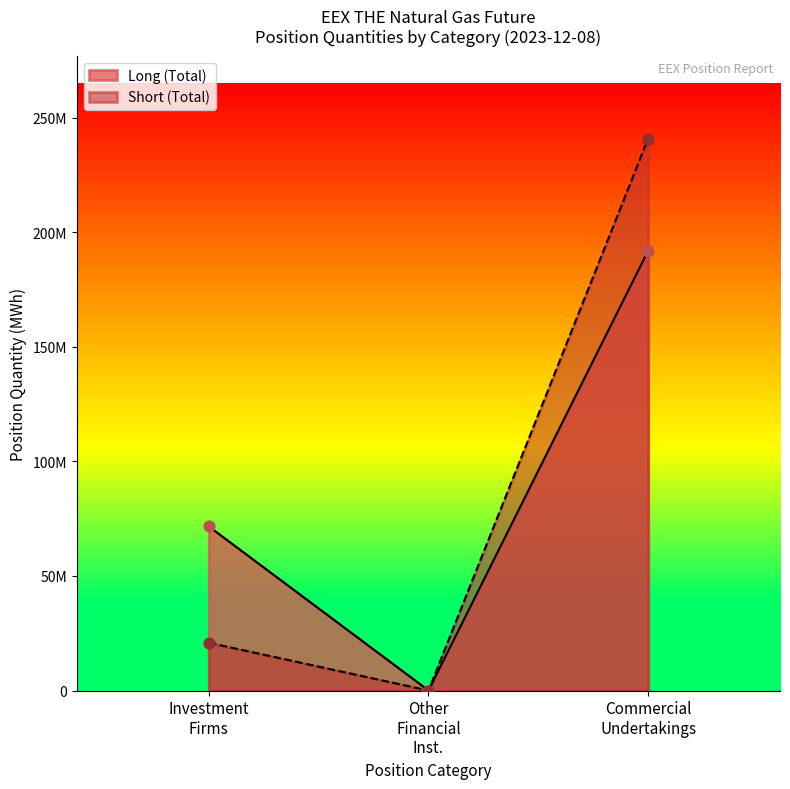

Which series reaches the maximum Y coordinate?

Short